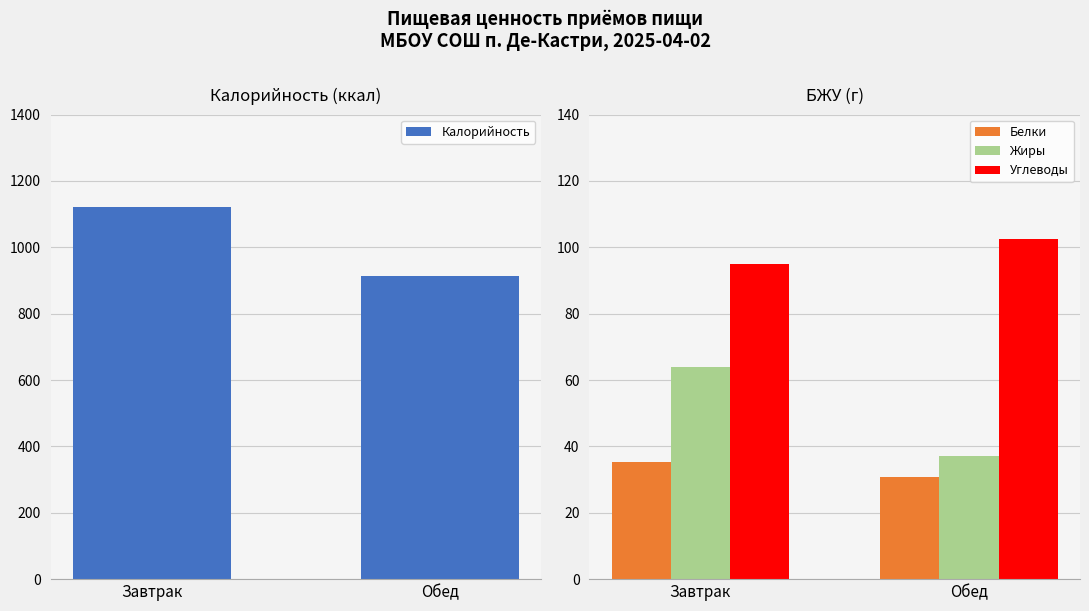

Does the chart contain any negative values?

No